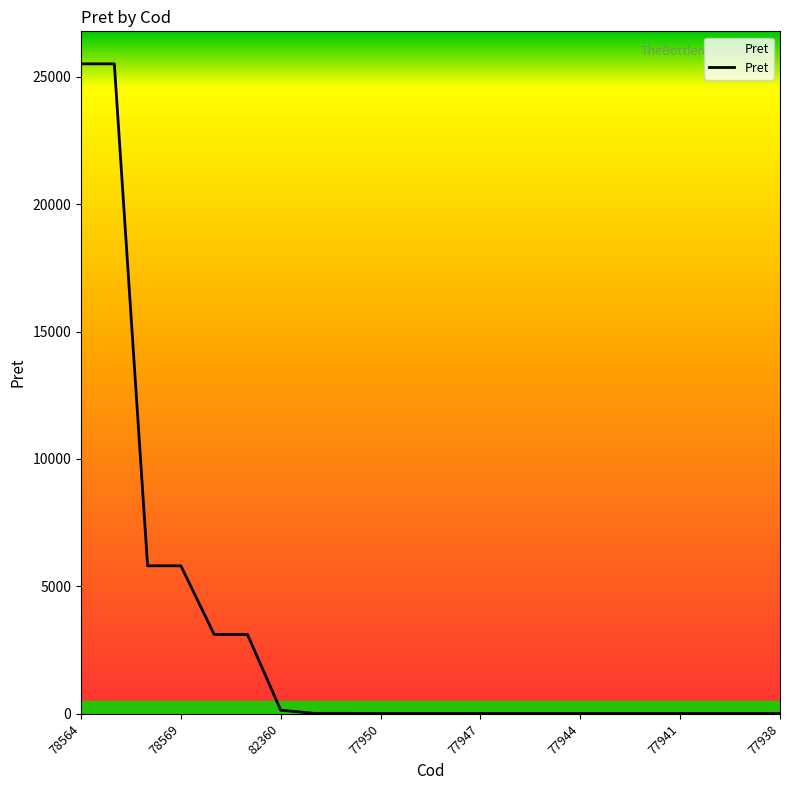

What is the greatest value displayed?

25508.4